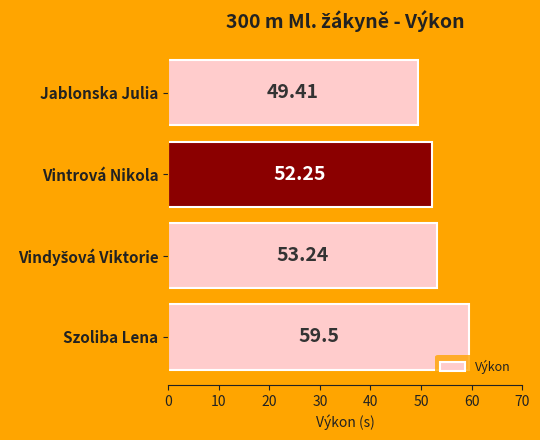

What is the label of the 1st bar from the bottom?

Szoliba Lena